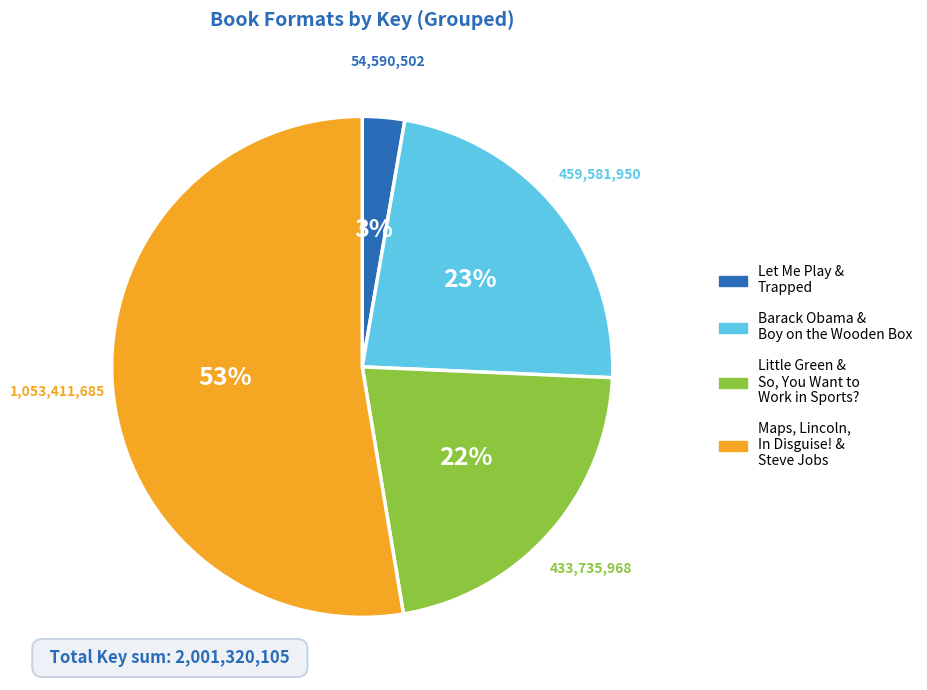

Rank the categories by value from highest to lowest.

Maps, Lincoln, In Disguise! & Steve Jobs, Barack Obama & Boy on the Wooden Box, Little Green & So, You Want to Work in Sports?, Let Me Play & Trapped